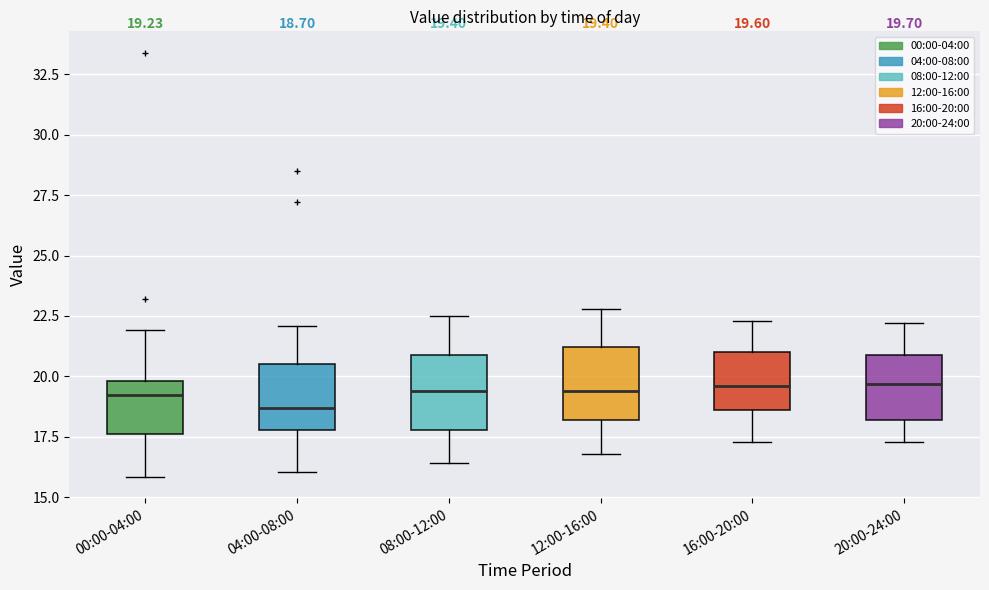

Which box has the lowest median line?

04:00-08:00